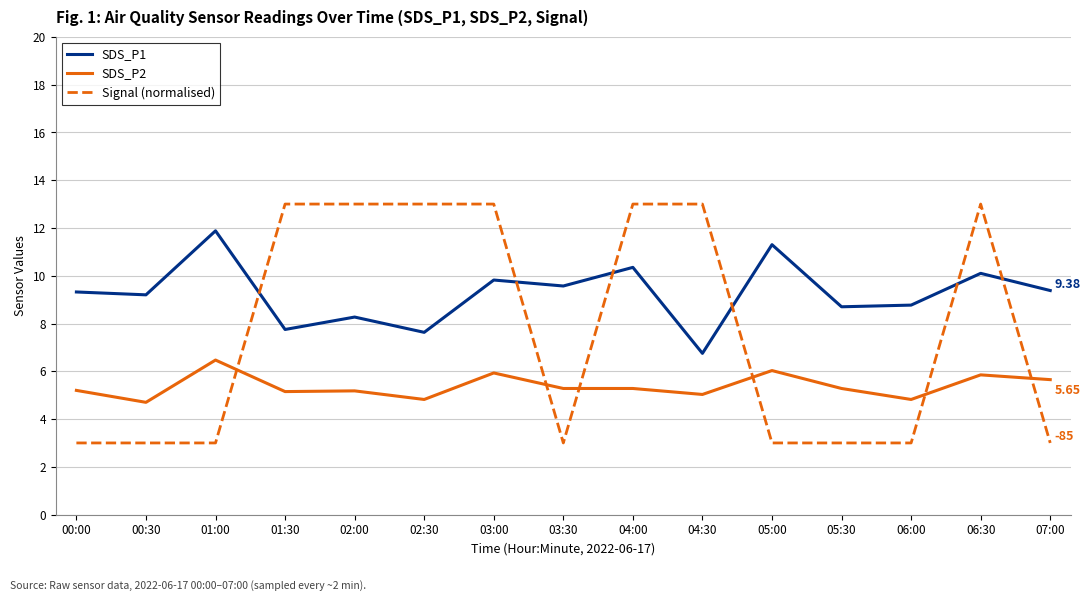

Which series ends up on top after the final intersection of Signal (normalised) and SDS_P2?

SDS_P2